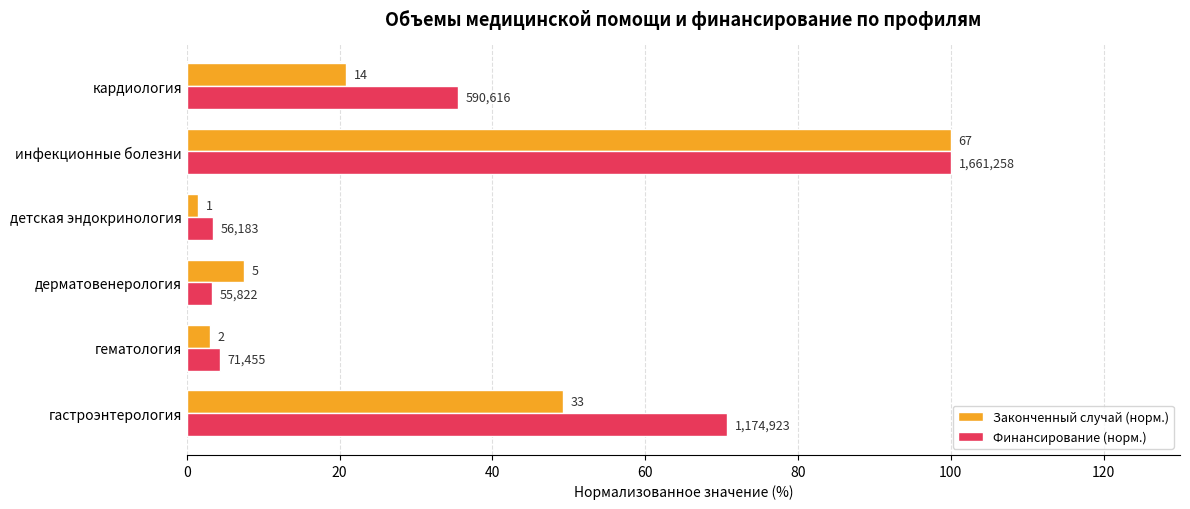

What are all the series names shown in the legend?

Законченный случай (норм.), Финансирование (норм.)